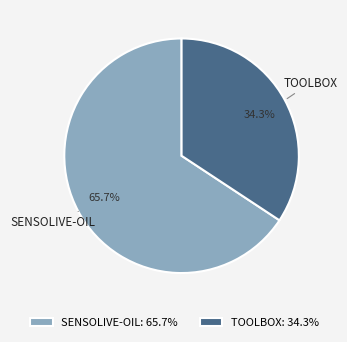

How much of the chart is everything except TOOLBOX: 34.3%?

65.7%